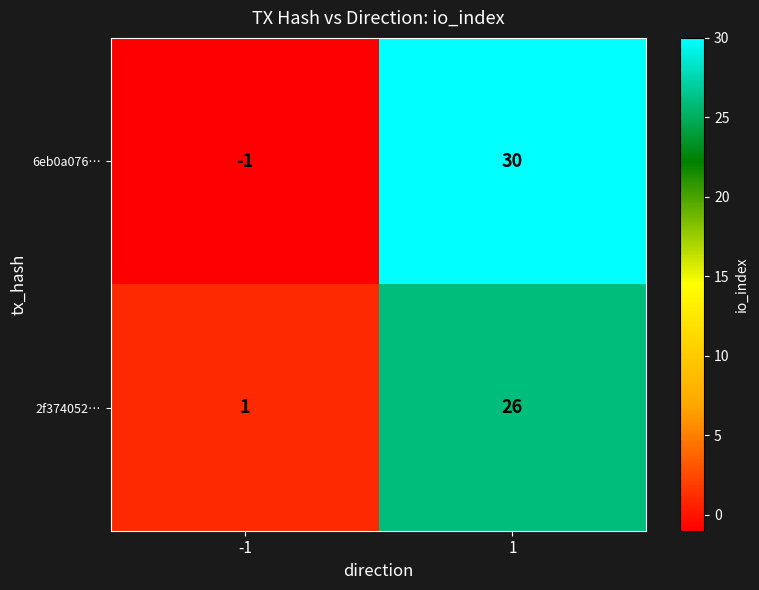

Reading left to right, extract all data points from this chart.

6eb0a076…: -1	30
2f374052…: 1	26